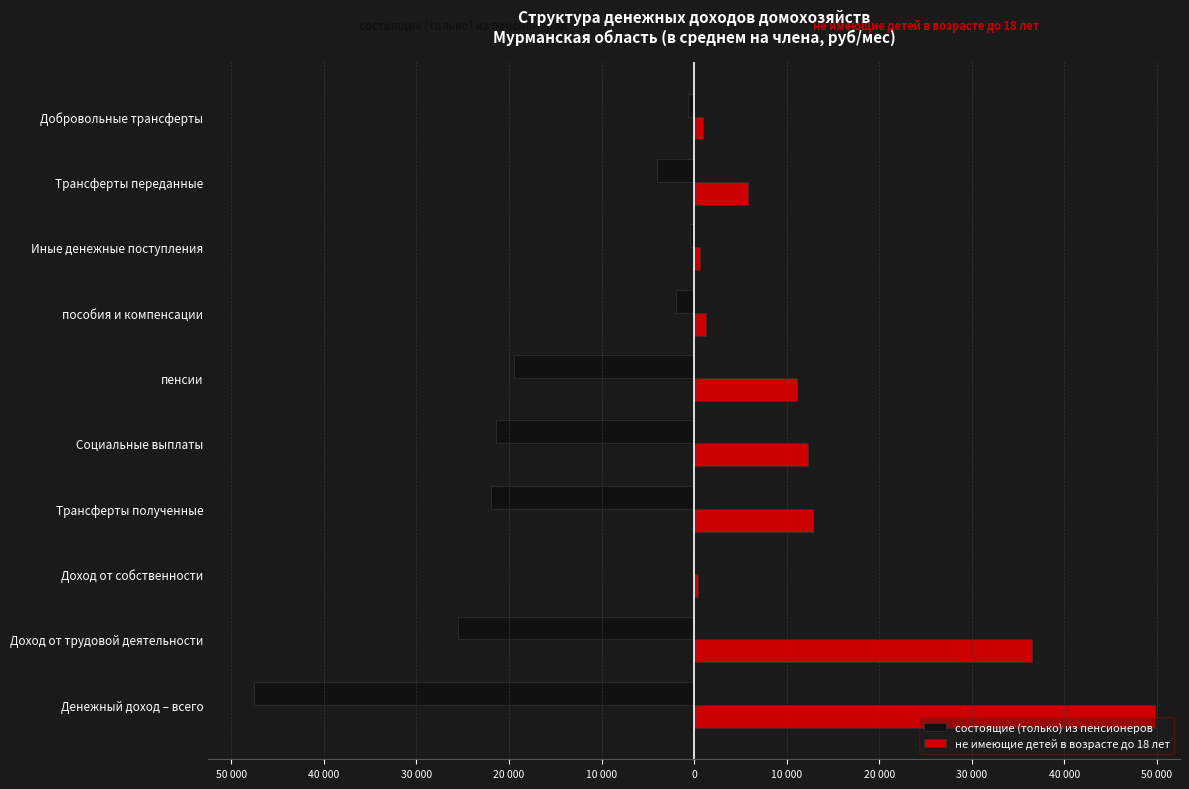

List the series in order of their overall mean, highest first.

не имеющие детей в возрасте до 18 лет, состоящие (только) из пенсионеров